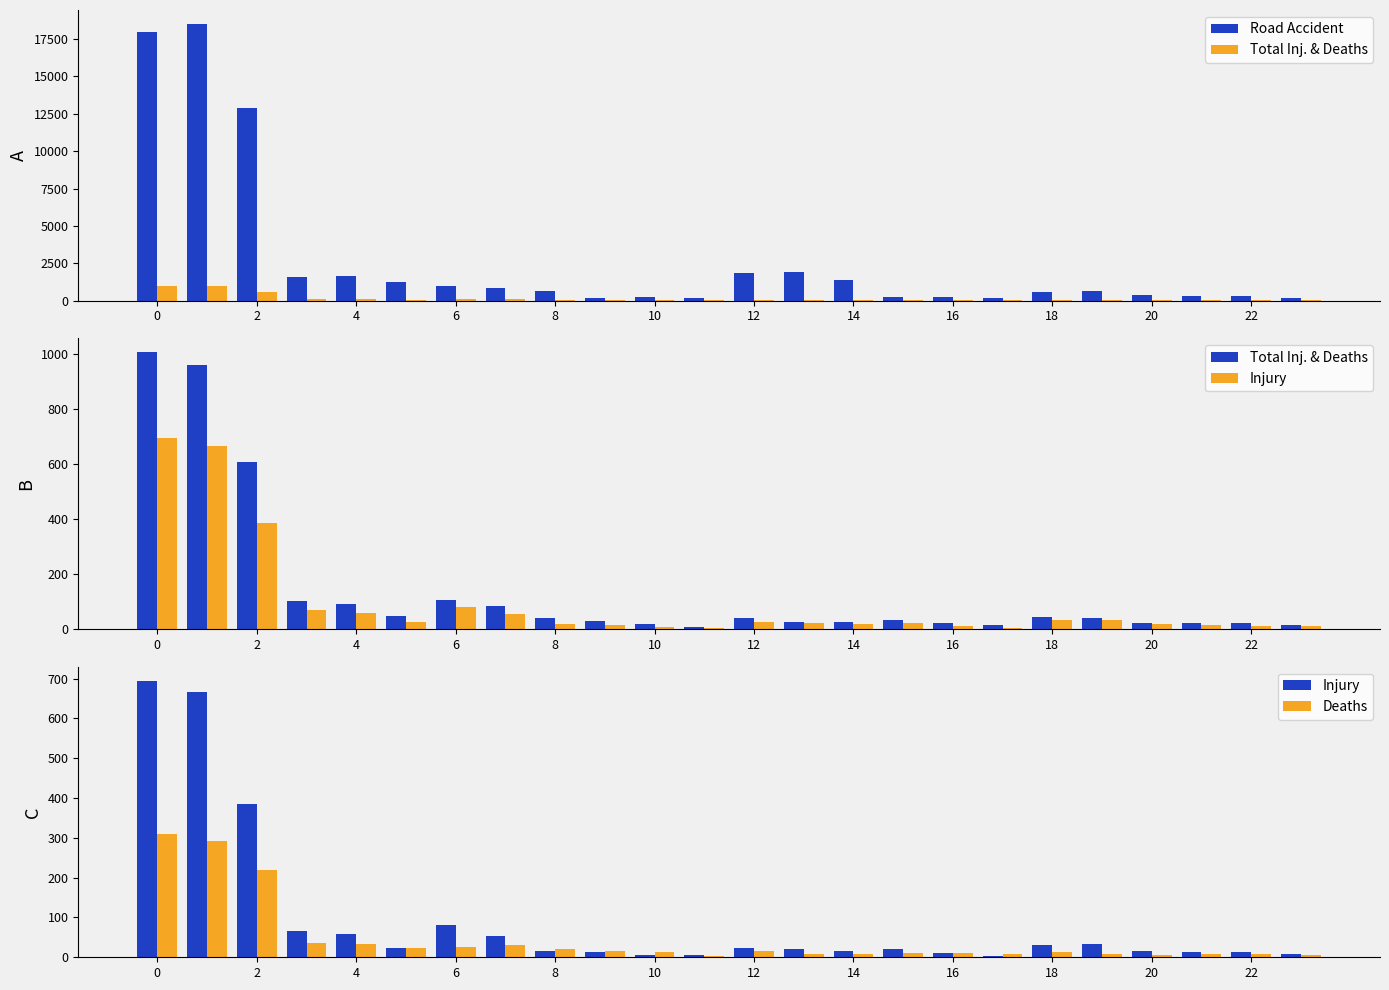

What is the average value of the Deaths series?

47